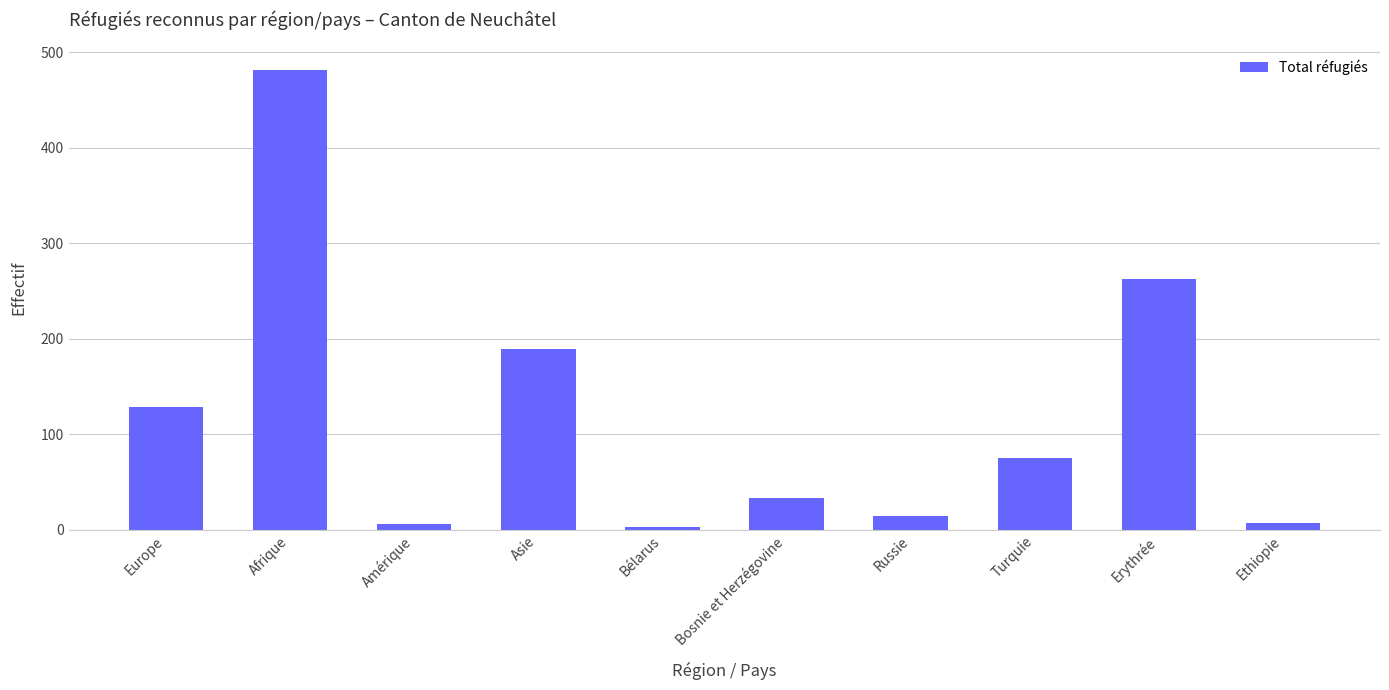

What is the difference between the values at Amérique and Bélarus?

3